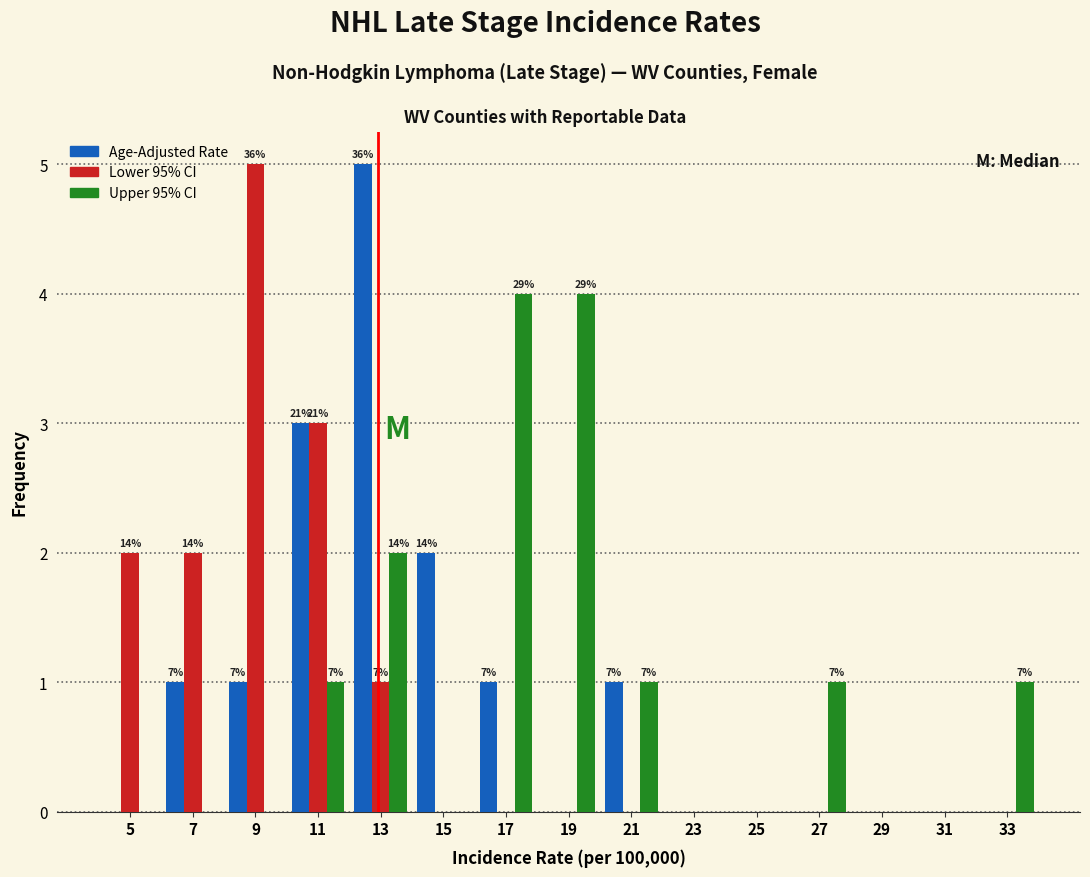

What is the approximate value of Age-Adjusted Rate at 13?

5